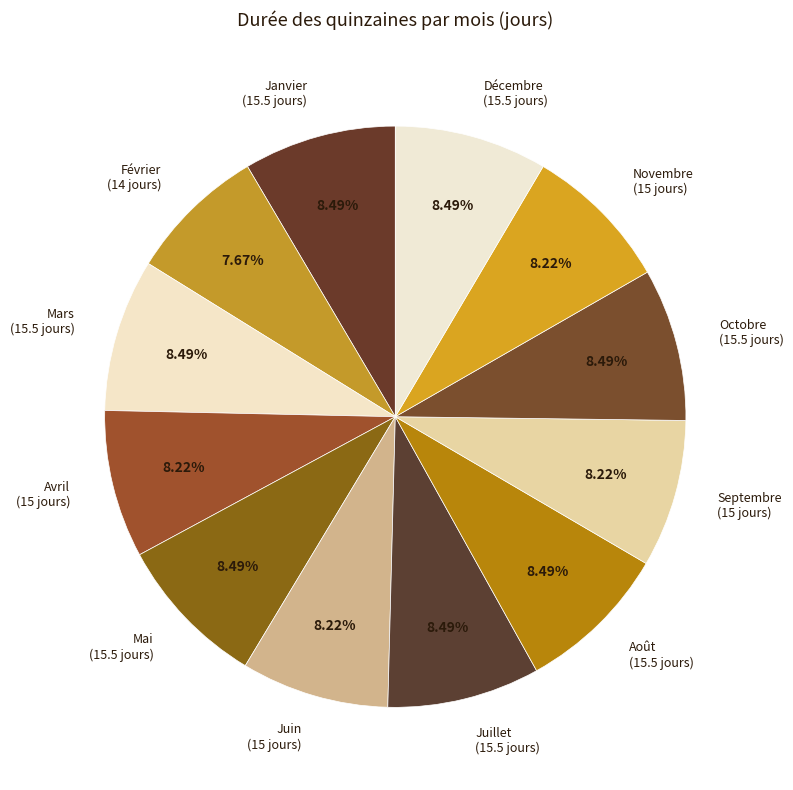

What percentage is NOT represented by Mars?

91.5%